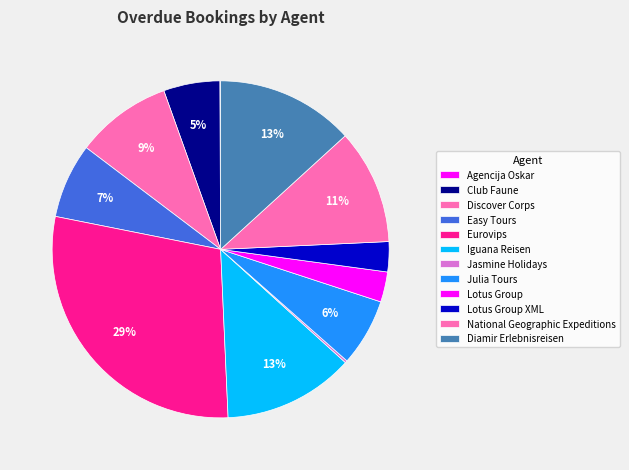

To the nearest percent, what portion does Easy Tours represent?

7%